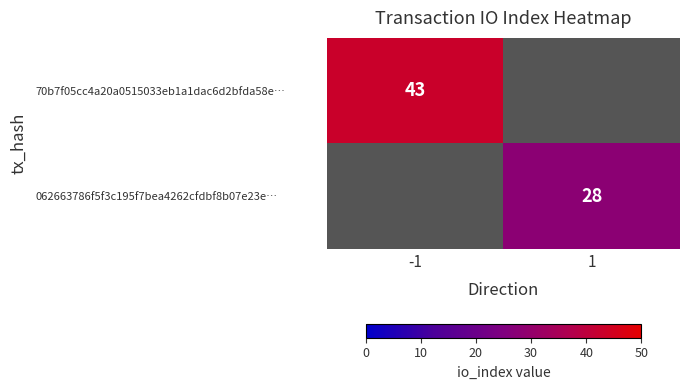

The value of 062663786f5f3c195f7bea4262cfdbf8b07e23e… at 1 is 12. True or false?

False